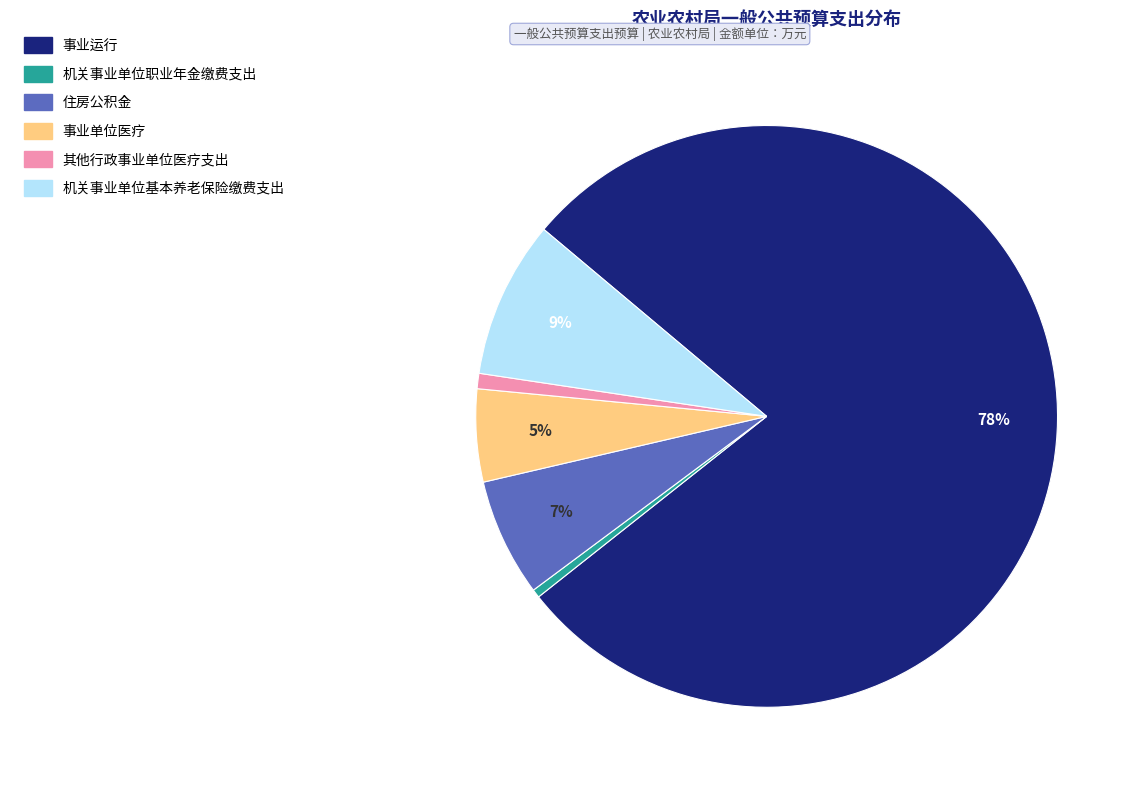

Which has a higher value, 住房公积金 or 事业运行?

事业运行